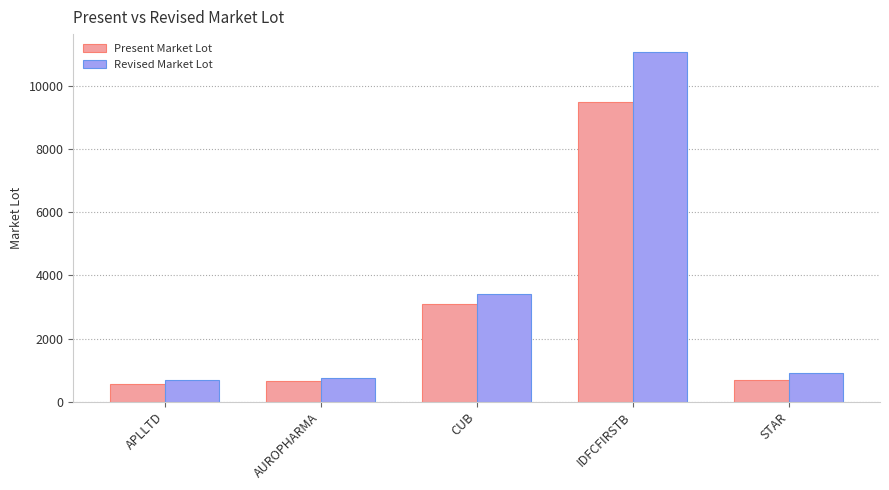

What is the sum of all Present Market Lot values?

14475